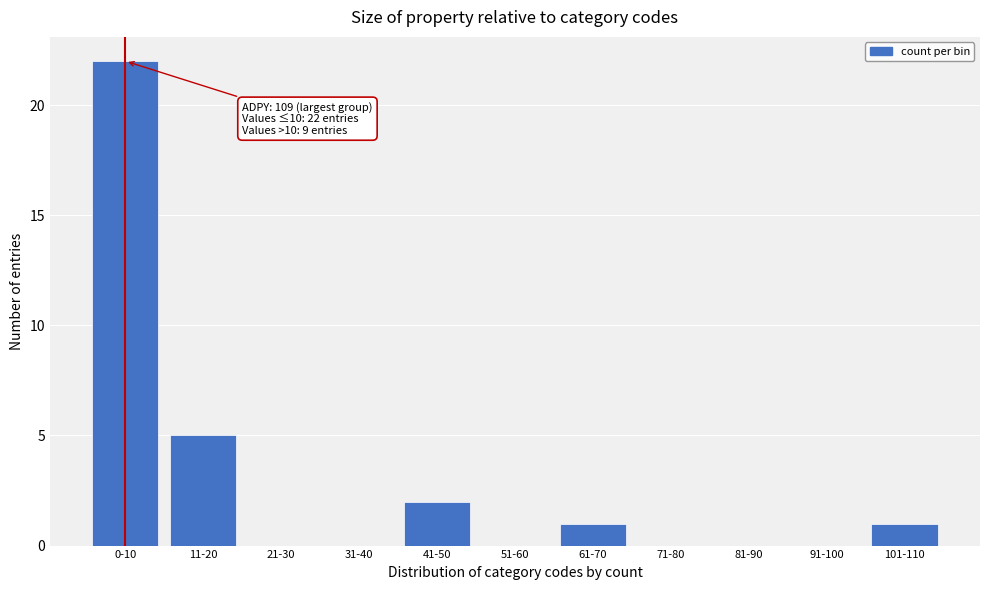

Reading left to right, what are all the values shown in this chart?

0-10=22	11-20=5	21-30=0	31-40=0	41-50=2	51-60=0	61-70=1	71-80=0	81-90=0	91-100=0	101-110=1